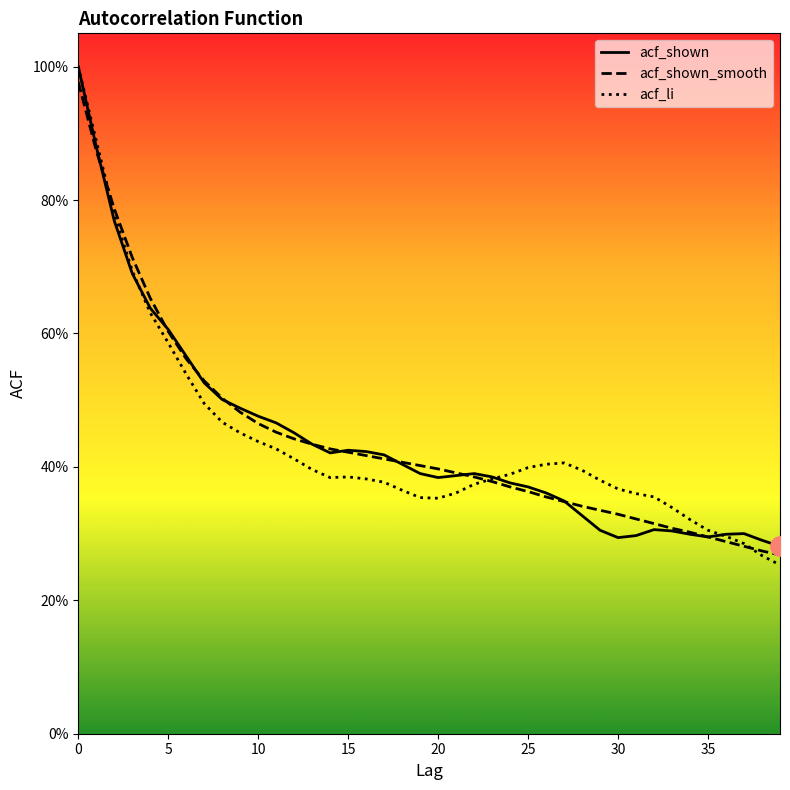

True or false: acf_li and acf_shown intersect in this chart.

True